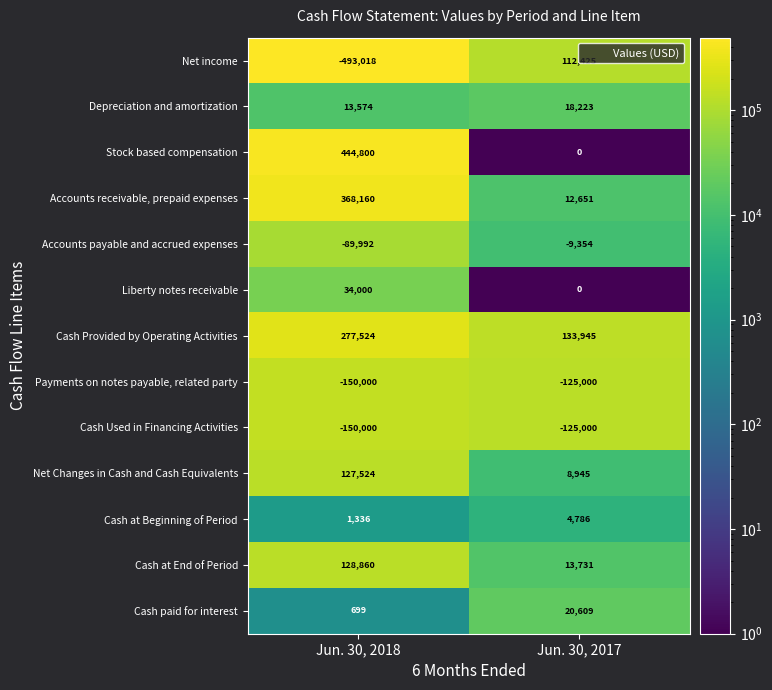

Which series changed the most between Jun. 30, 2018 and Jun. 30, 2017?

Net income